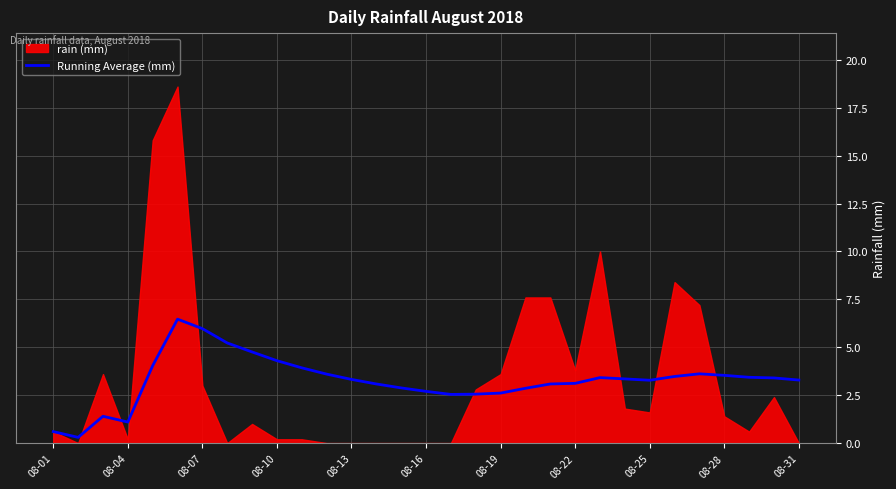

How many data points does each series have?

31